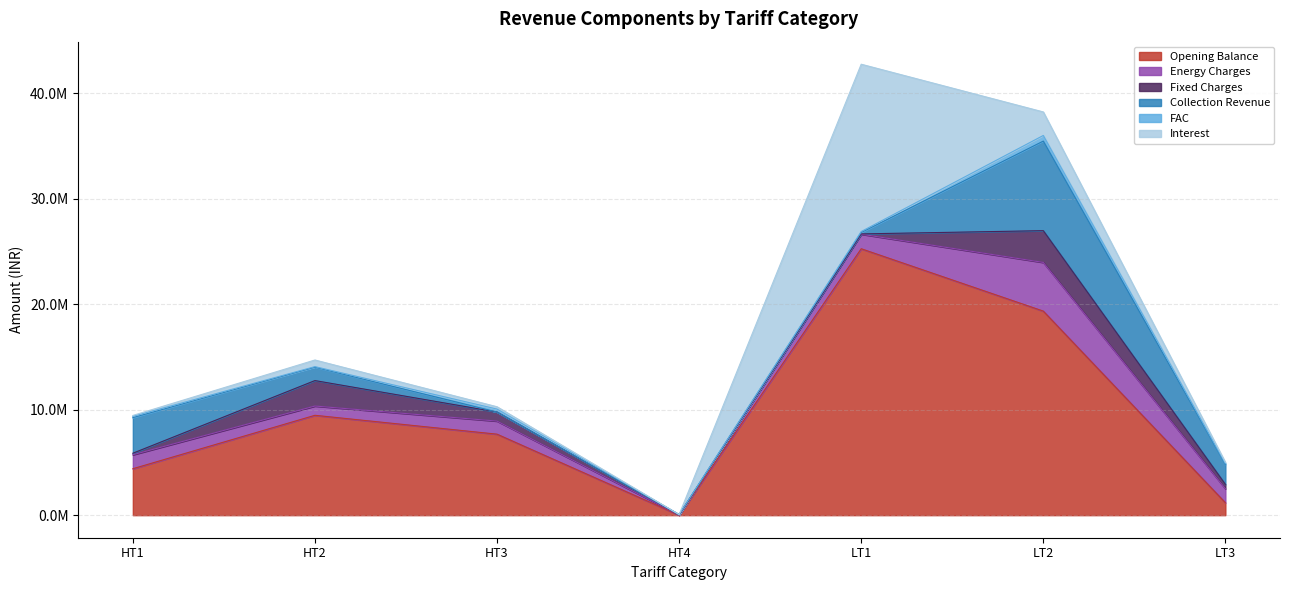

What are all the series names shown in the legend?

Opening Balance, Energy Charges, Fixed Charges, Collection Revenue, FAC, Interest